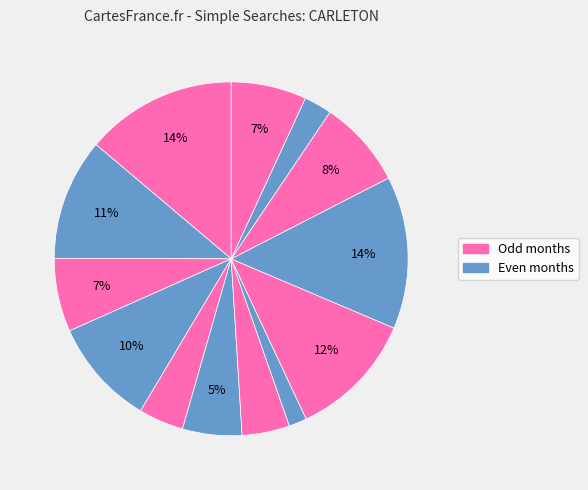

Which slice is the smallest?

2021-08